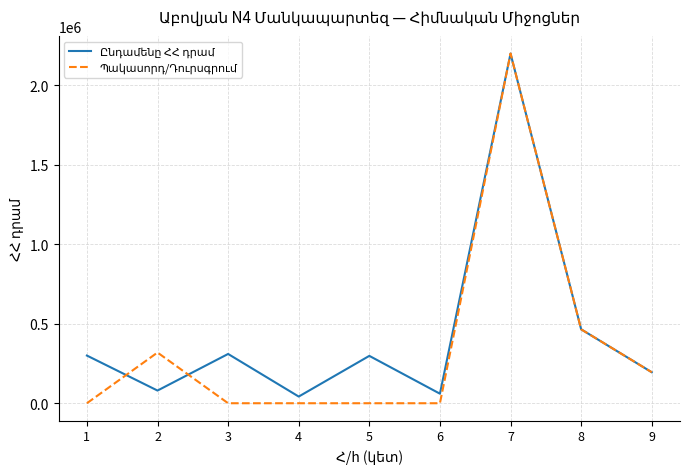

How many lines are shown in the chart?

2